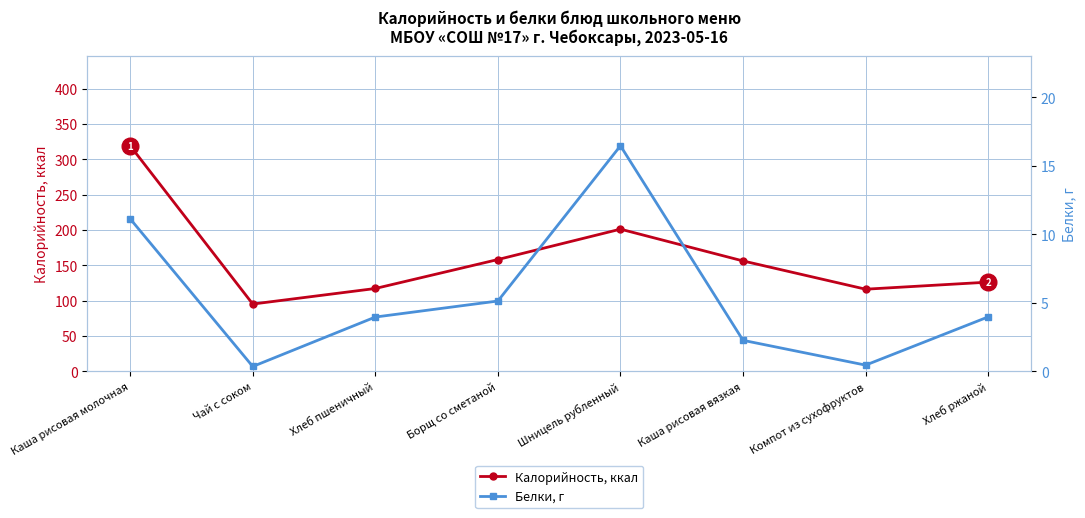

Where is the first local maximum for Белки, г?

Шницель рубленный